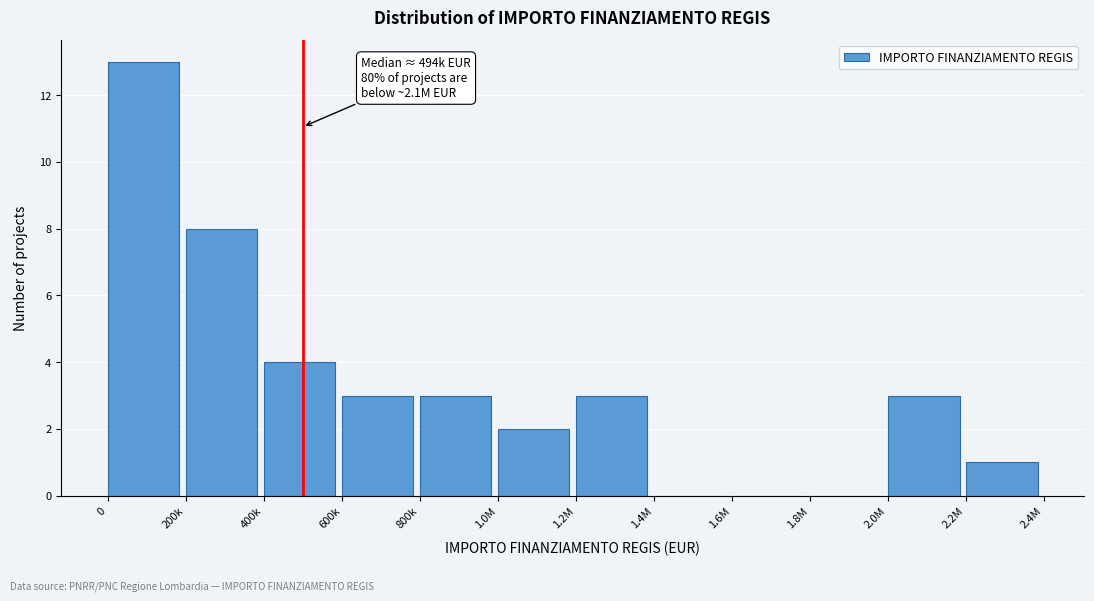

Reading left to right, transcribe all the data shown in this chart.

0=13	200k=8	400k=4	600k=3	800k=3	1.0M=2	1.2M=3	1.4M=0	1.6M=0	1.8M=0	2.0M=3	2.2M=1